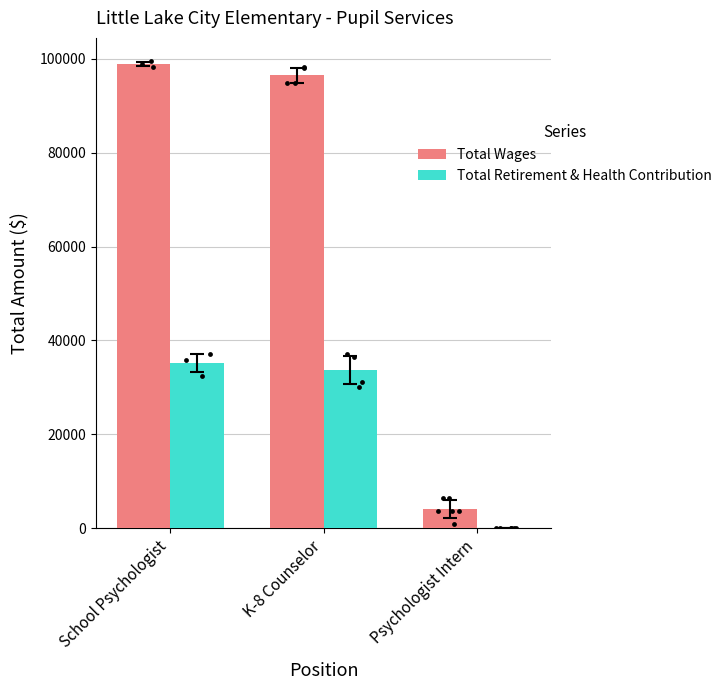

Which series contains the lowest Y value?

Total Retirement & Health Contribution